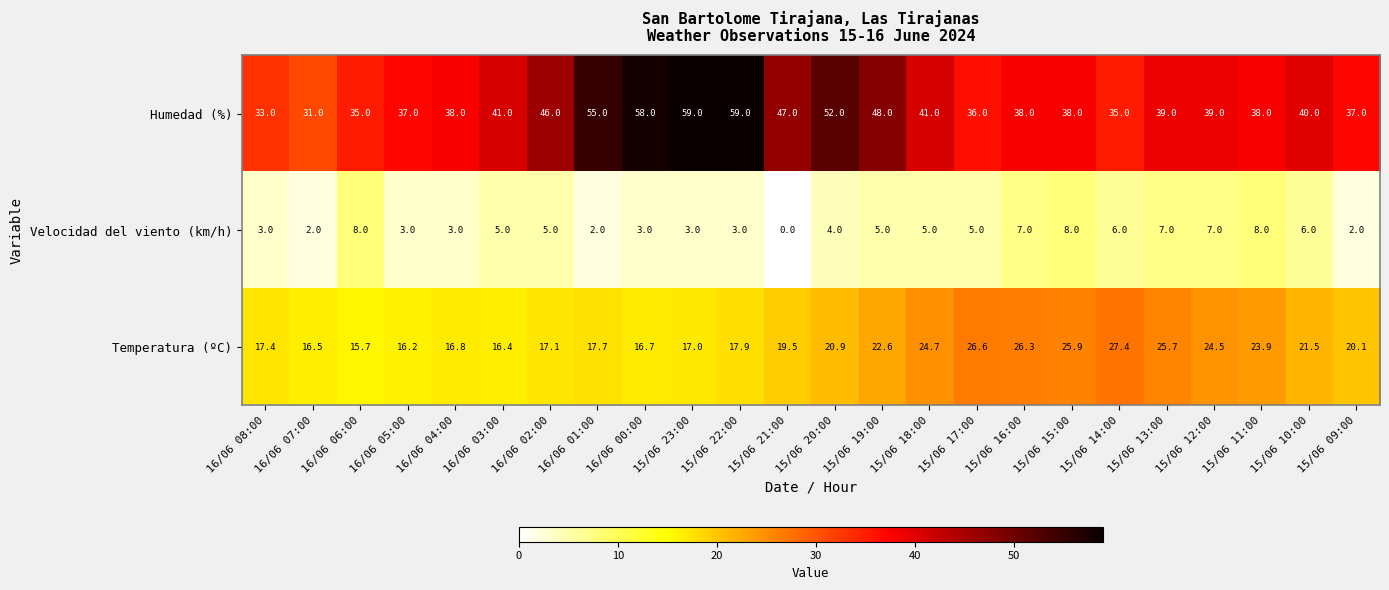

At which category is the sum across all series the highest?

15/06 22:00